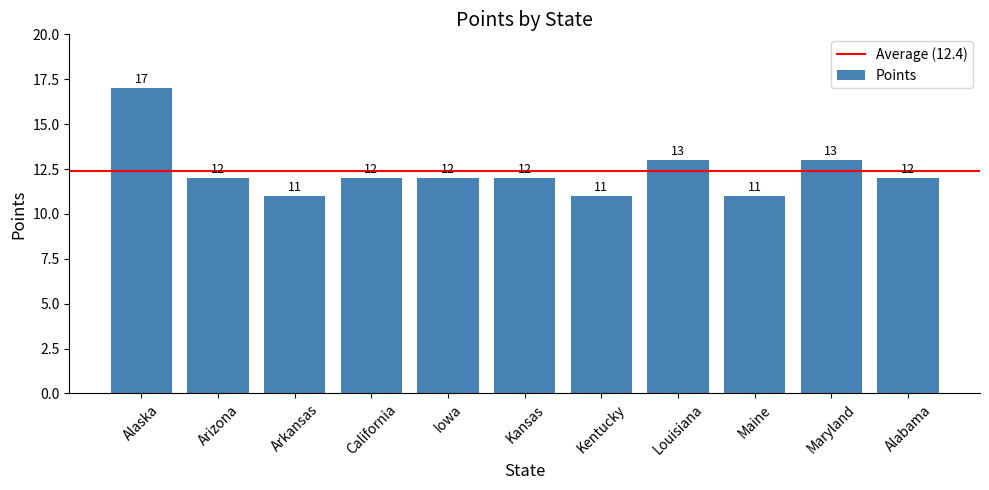

What is the sum of the values at Alabama and Iowa?

24